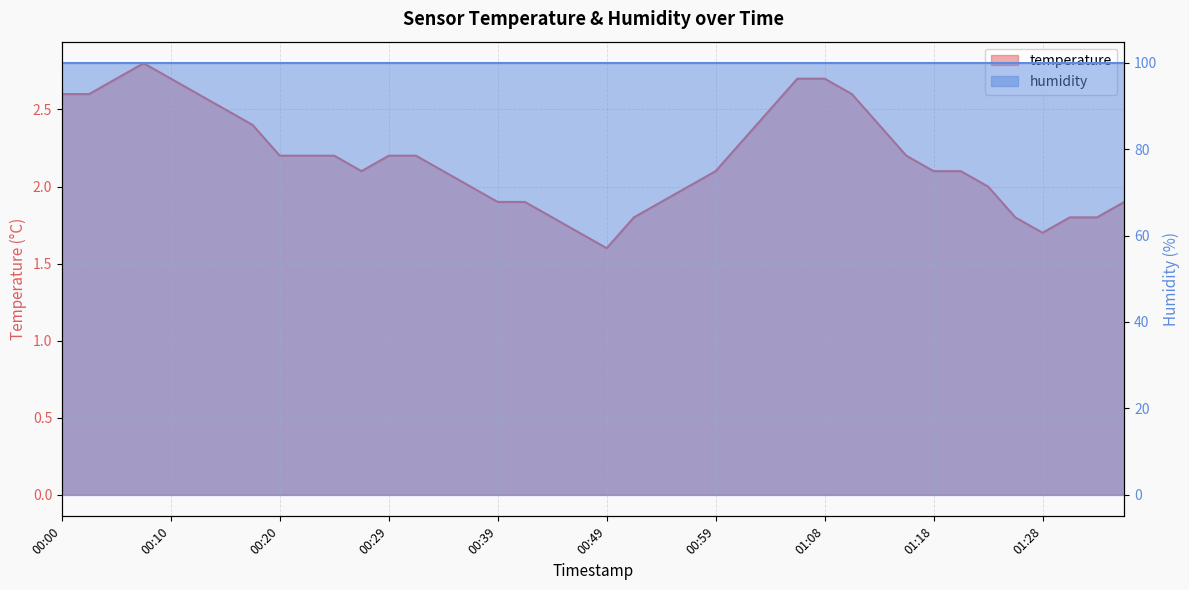

At which label does the data first exceed 2?

00:00